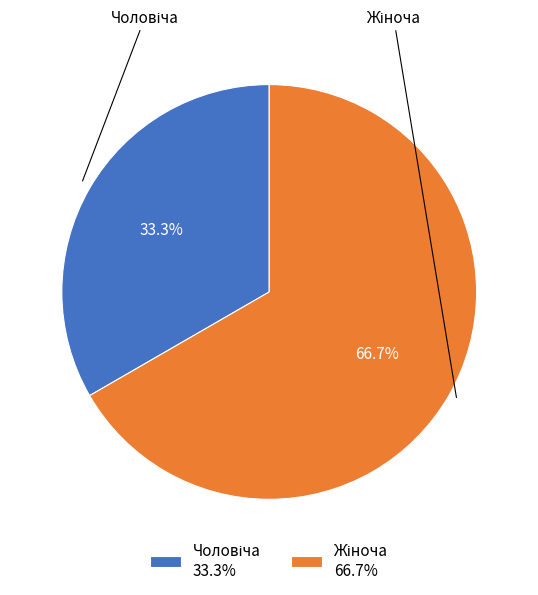

Is there any slice that represents more than half of the pie?

Yes